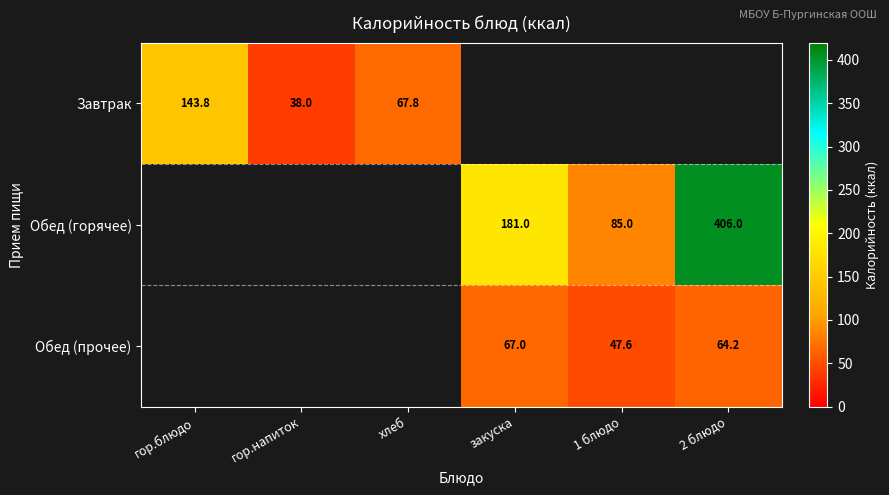

Is the value of Завтрак at хлеб greater than the value of Обед (прочее) at 1 блюдо?

Yes